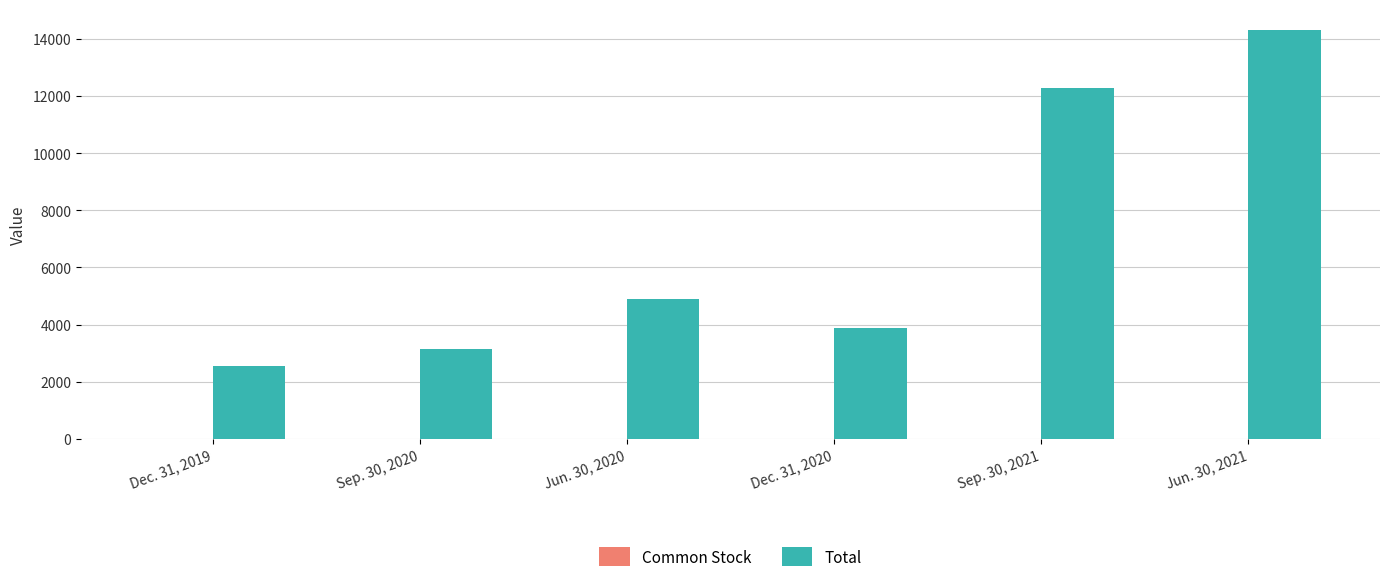

At which category is the sum across all series the highest?

Jun. 30, 2021